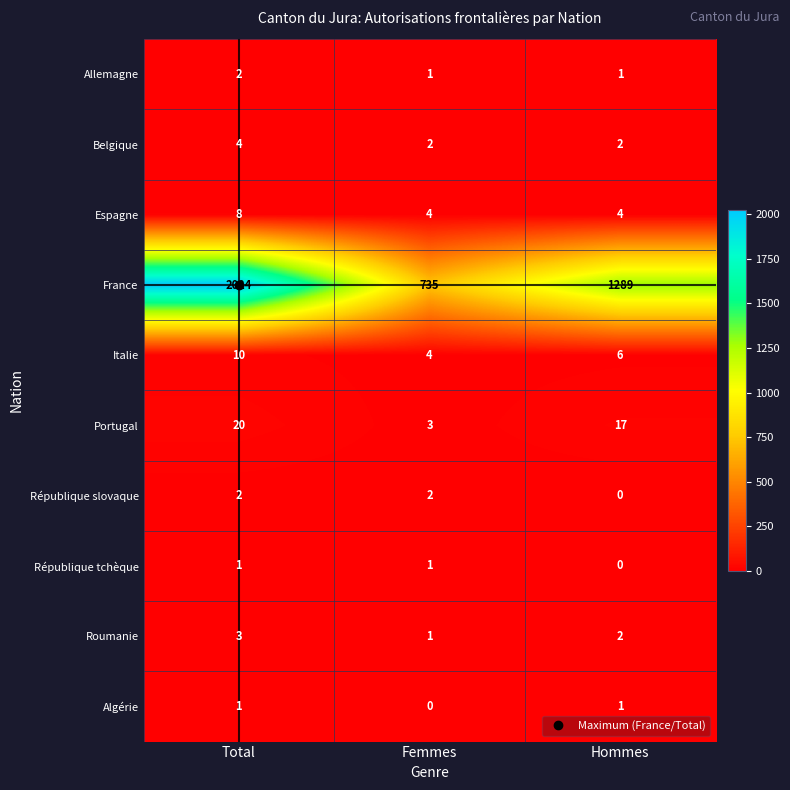

What is the spread (max minus min) of values at Femmes?

735